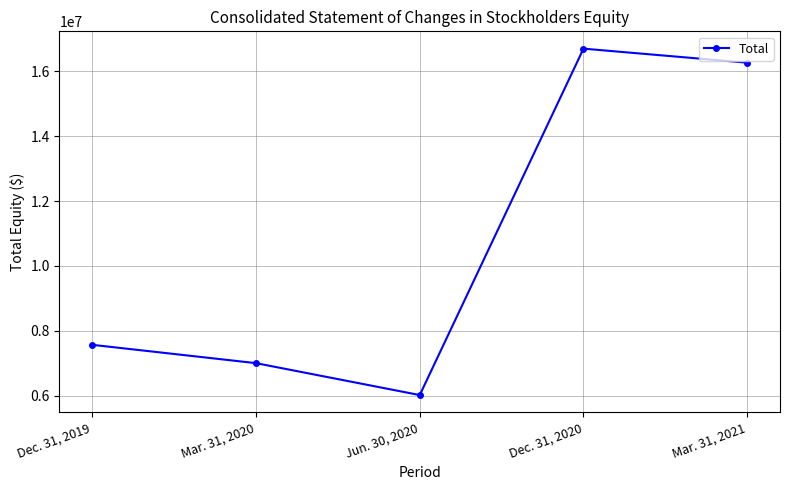

Rank the categories by value from lowest to highest.

Jun. 30, 2020, Mar. 31, 2020, Dec. 31, 2019, Mar. 31, 2021, Dec. 31, 2020